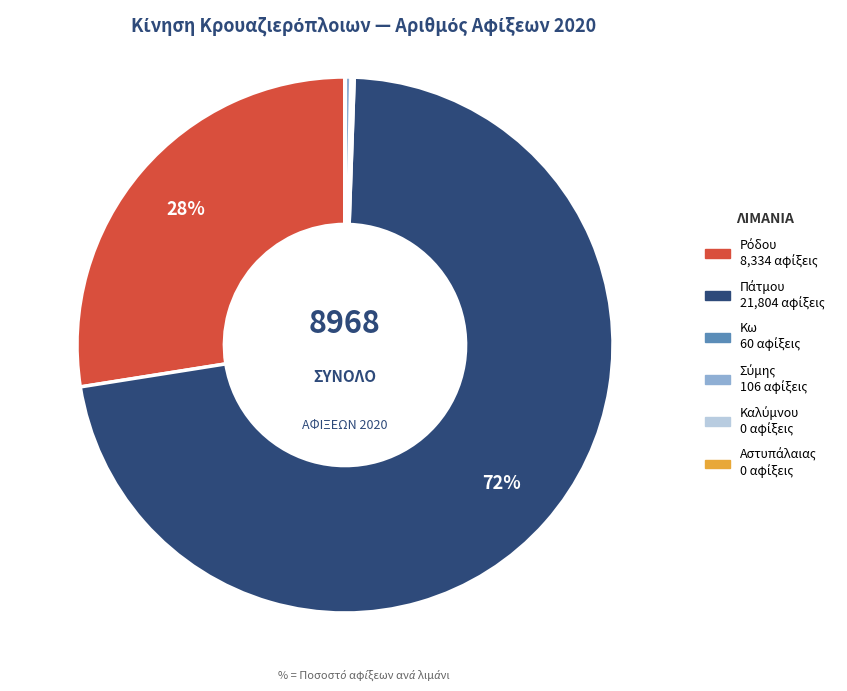

To the nearest percent, what is the average slice percentage?

17%